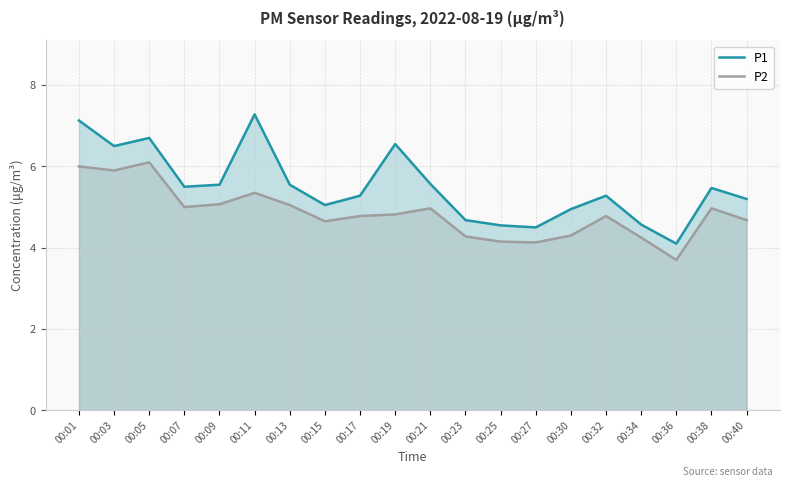

Is the value of P1 at 00:05 greater than the value of P2 at 00:36?

Yes